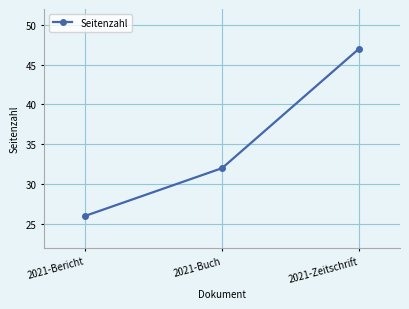

What position from the left is 2021-Zeitschrift?

3